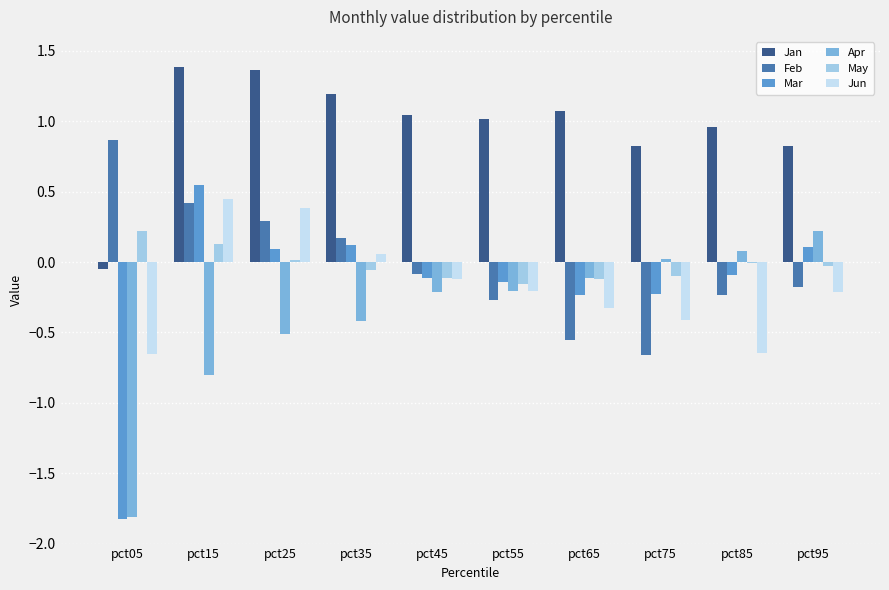

At which category is the sum across all series the highest?

pct15